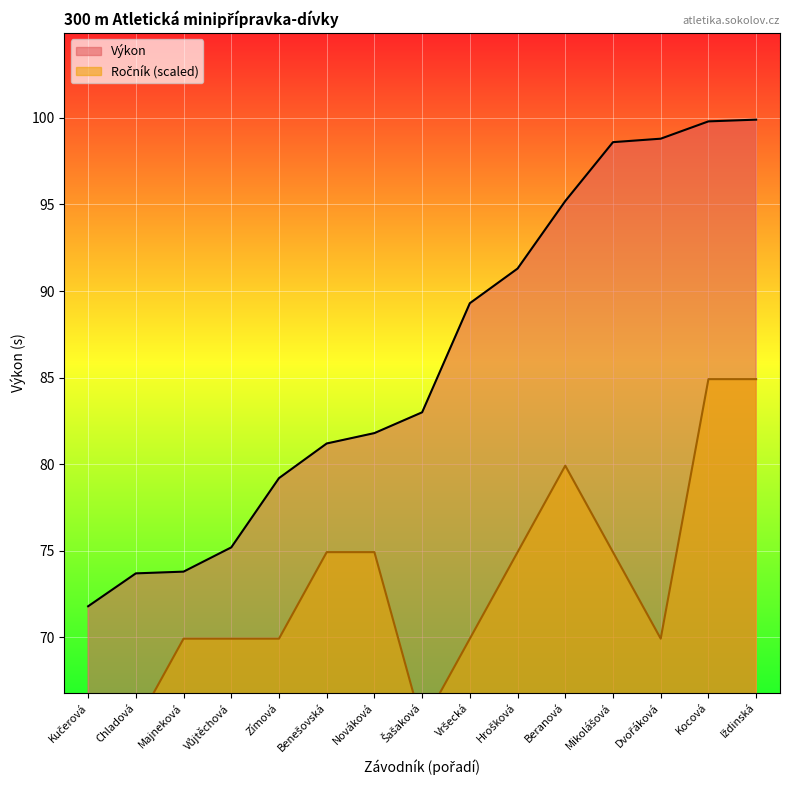

What is the label of the 3rd point from the right?

Dvořáková